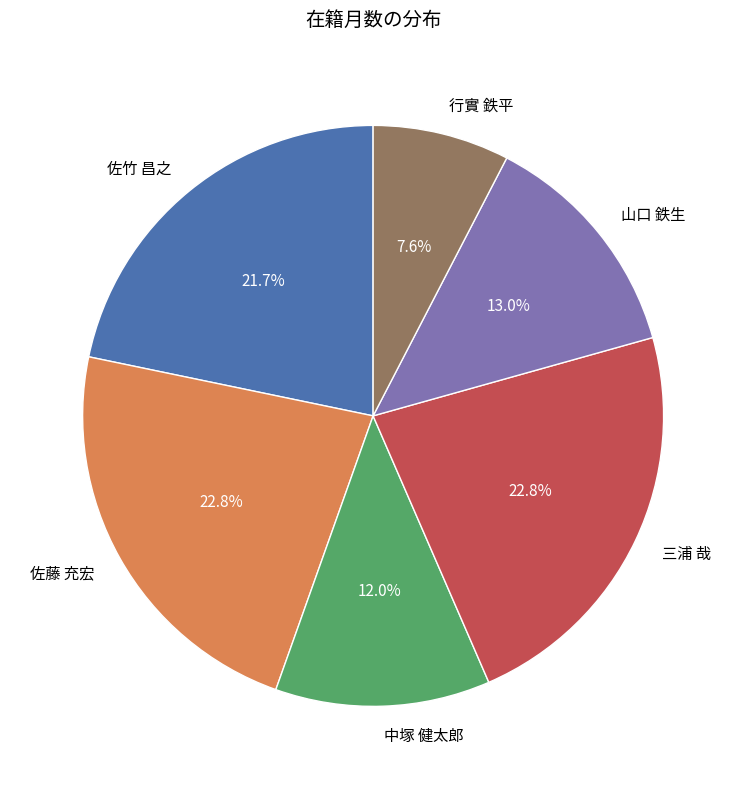

How many slices are in this pie chart?

6